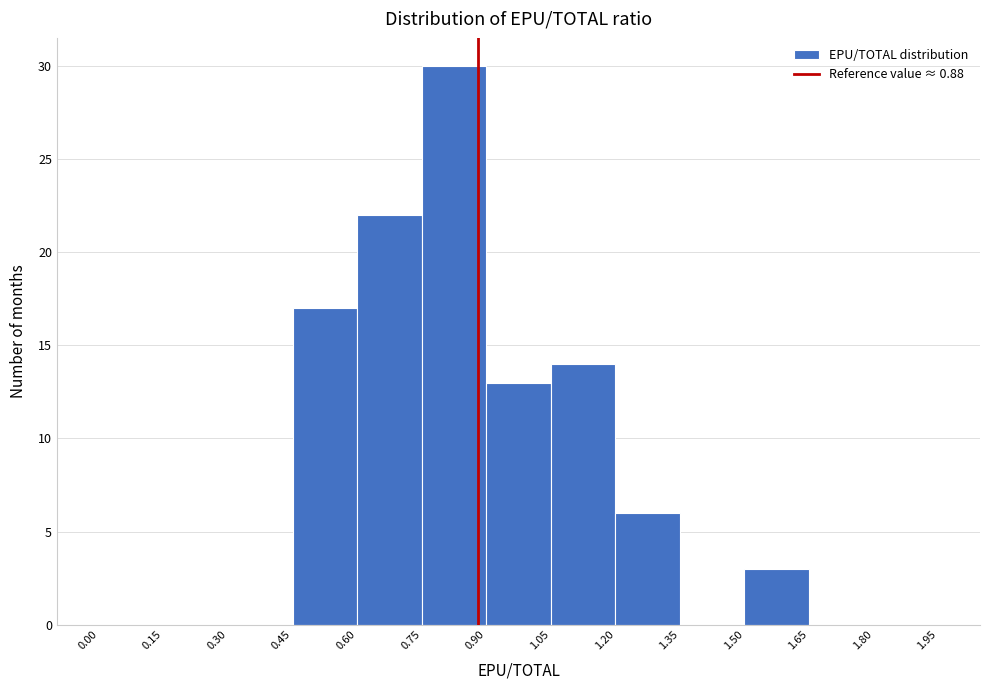

Reading left to right, list every bar in this chart as the range it spans on the x-axis followed by its height. The values are not printed on the chart, so give them approximately, as read against the axis.

0.00 to 0.15: 0
0.15 to 0.30: 0
0.30 to 0.45: 0
0.45 to 0.60: 17
0.60 to 0.75: 22
0.75 to 0.90: 30
0.90 to 1.05: 13
1.05 to 1.20: 14
1.20 to 1.35: 6
1.35 to 1.50: 0
1.50 to 1.65: 3
1.65 to 1.80: 0
1.80 to 1.95: 0